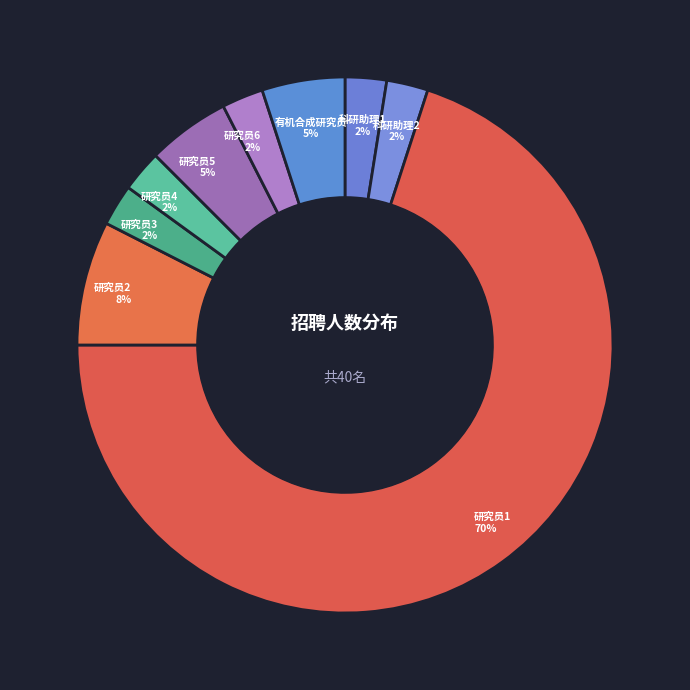

To the nearest percent, what percentage of the pie is 有机合成研究员?

5%